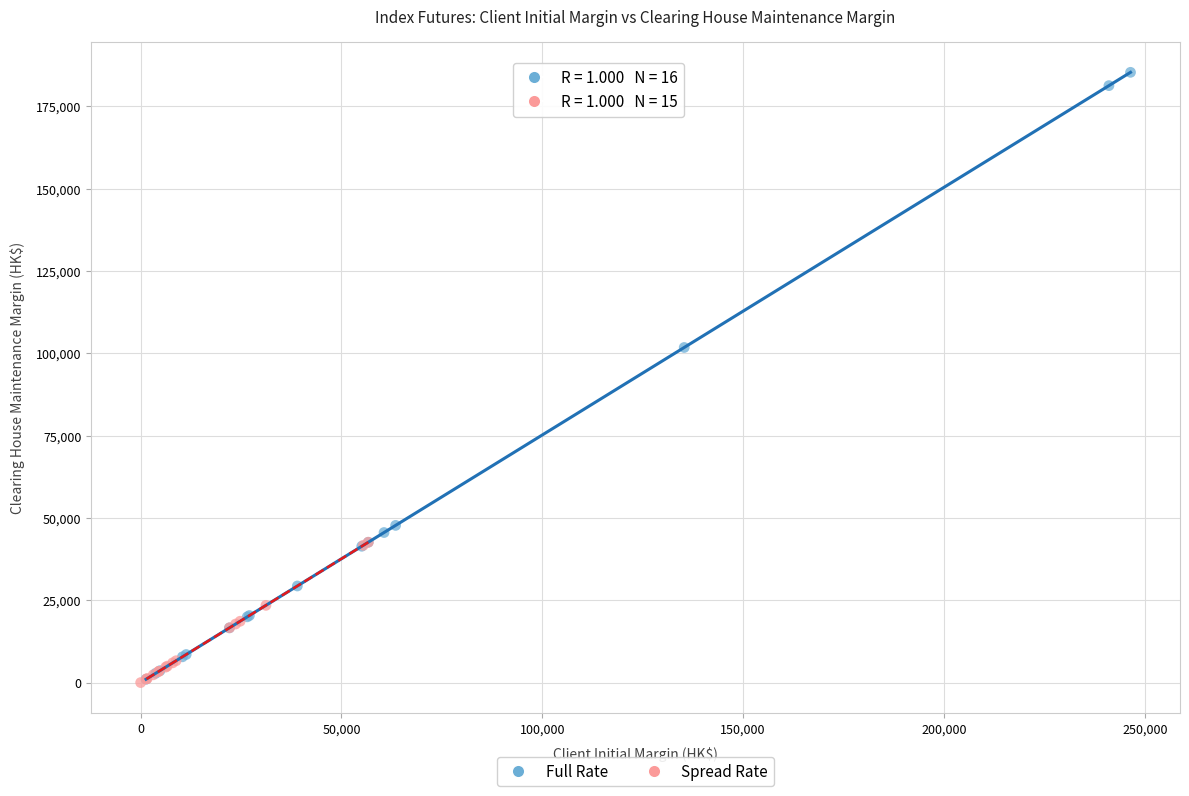

Which series has the largest Y range (max minus min)?

Full Rate